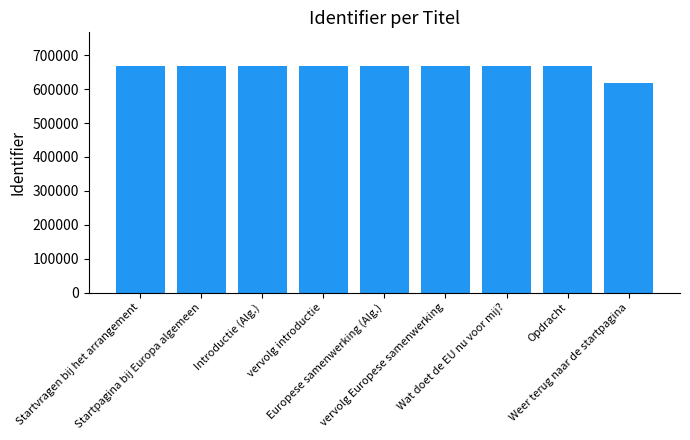

At which label does the data first exceed 667529?

Startpagina bij Europa algemeen